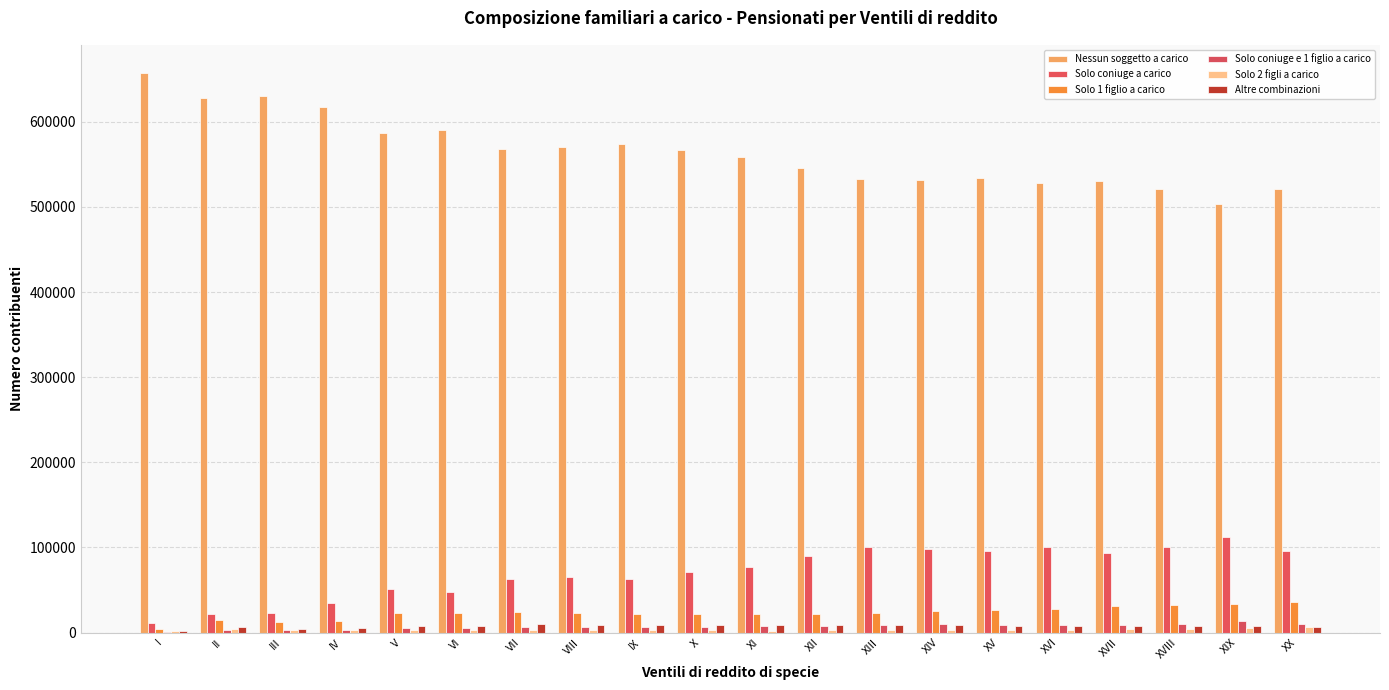

Count the number of data series in this chart.

6